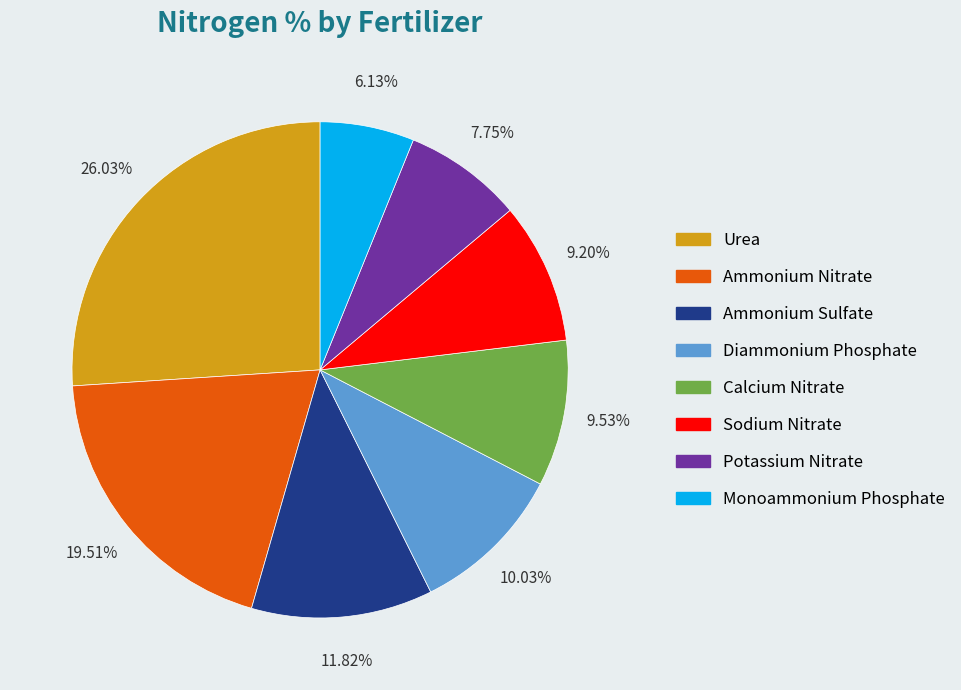

Combined, what portion of the pie is Diammonium Phosphate and Urea?

36.1%